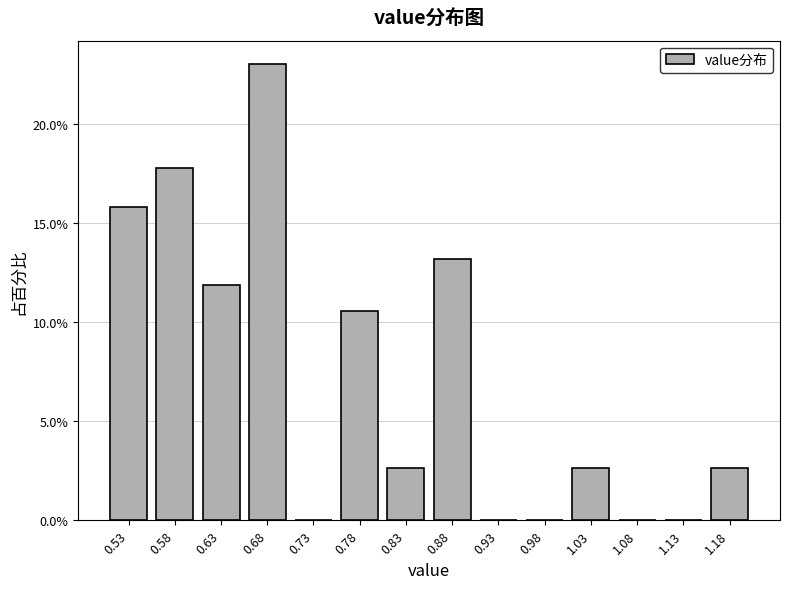

Reading left to right, list every bar in this chart as the range it spans on the x-axis followed by its height. The values are not printed on the chart, so give them approximately, as read against the axis.

0.50 to 0.55: 16.0
0.55 to 0.60: 18.0
0.60 to 0.65: 12.0
0.65 to 0.70: 23.0
0.70 to 0.75: 0
0.75 to 0.80: 10.5
0.80 to 0.85: 2.5
0.85 to 0.90: 13.0
0.90 to 0.95: 0
0.95 to 1.00: 0
1.00 to 1.05: 2.5
1.05 to 1.10: 0
1.10 to 1.15: 0
1.15 to 1.20: 2.5